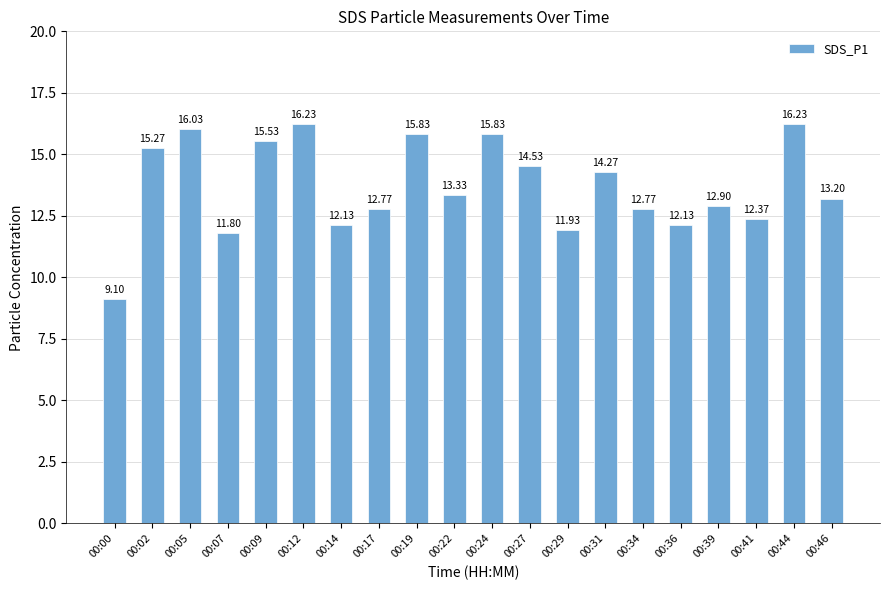

Does the chart contain any negative values?

No